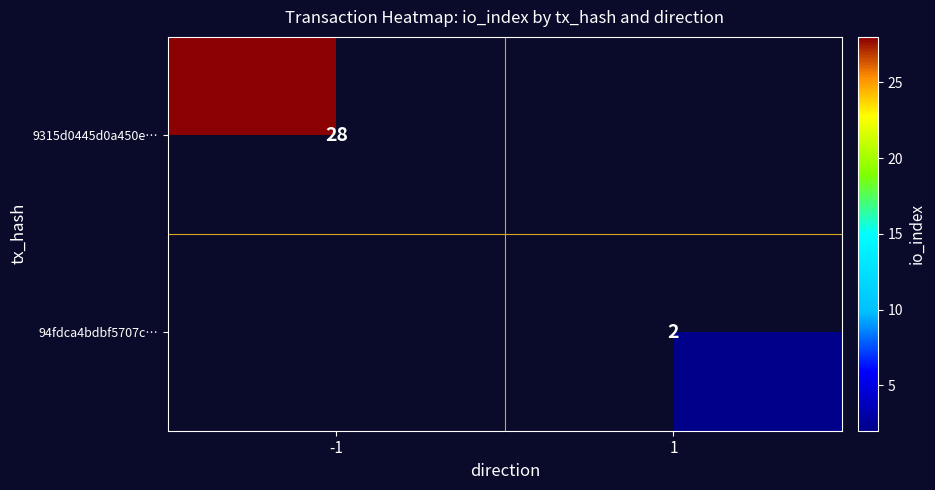

The value of 9315d0445d0a450e… at -1 is 40. True or false?

False